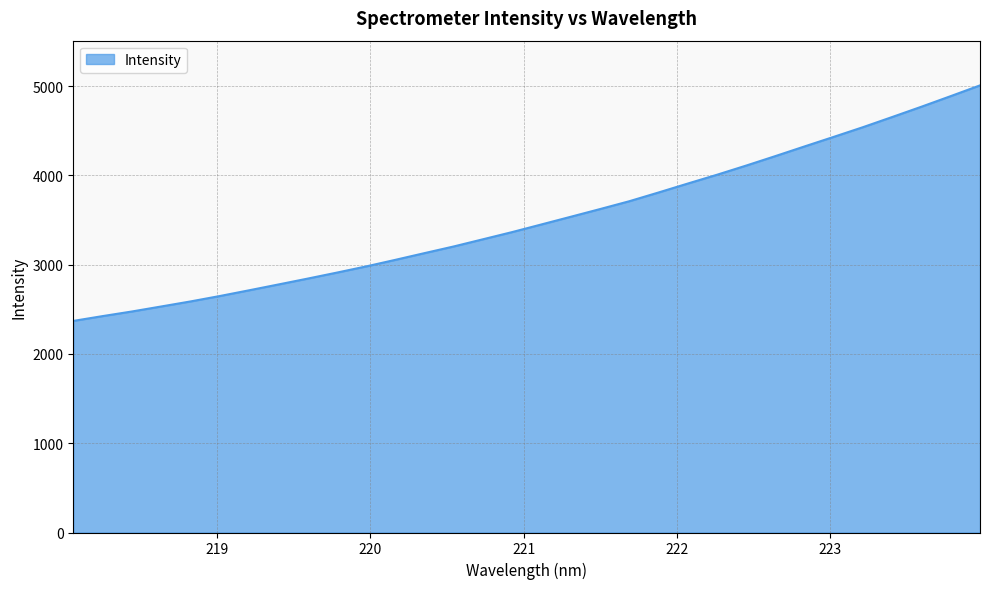

What is the difference between the maximum and minimum values?

2638.3